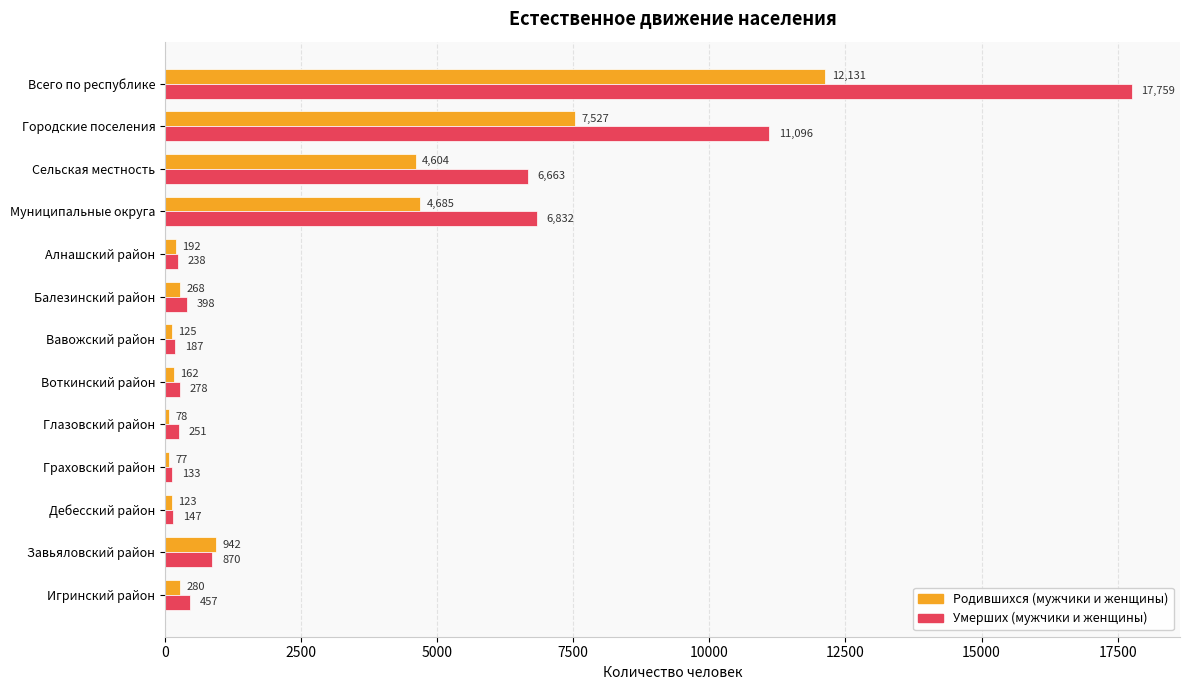

Which series has the largest range (max minus min)?

Умерших (мужчики и женщины)